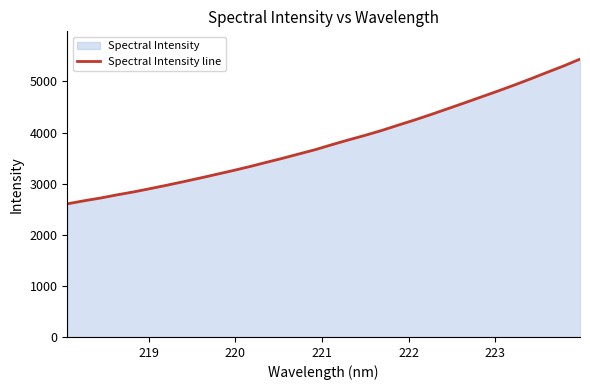

What is the greatest value displayed?

5435.8